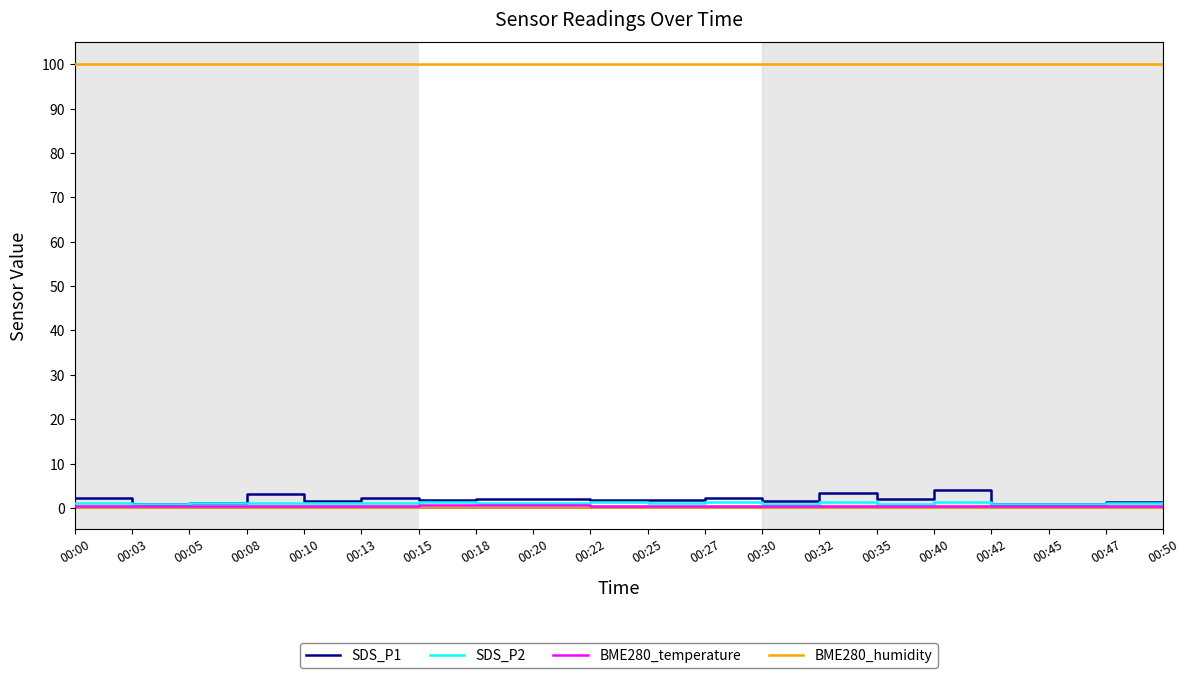

True or false: SDS_P1 and BME280_humidity intersect in this chart.

False